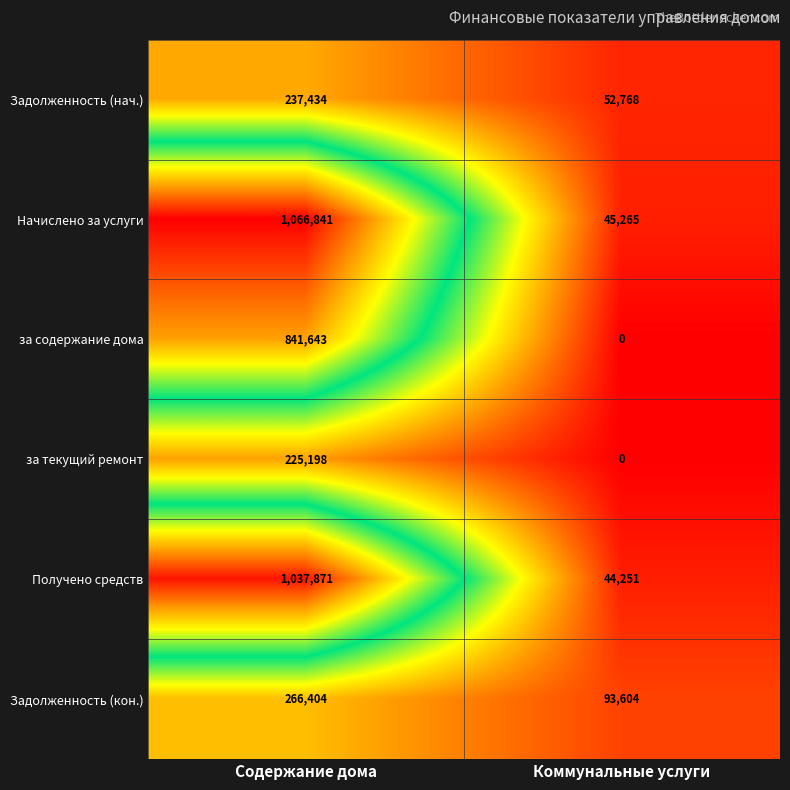

What is the sum of the Начислено за услуги values at Коммунальные услуги and Содержание дома?

1112106